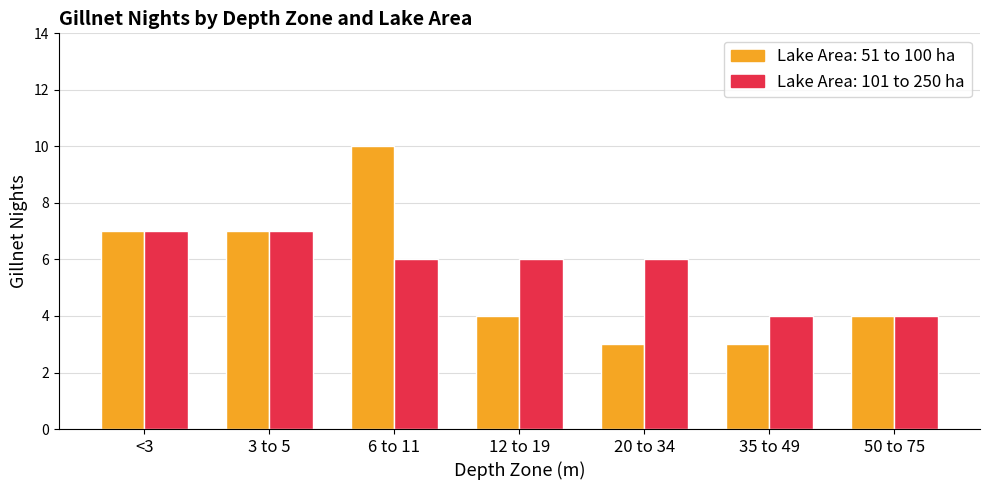

At which category is the sum across all series the highest?

6 to 11